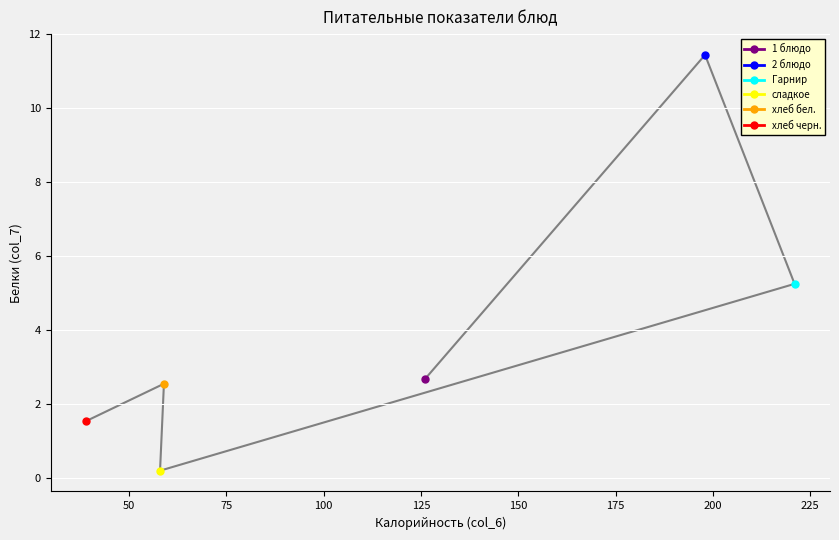

Which label corresponds to the smallest value in the chart?

сладкое